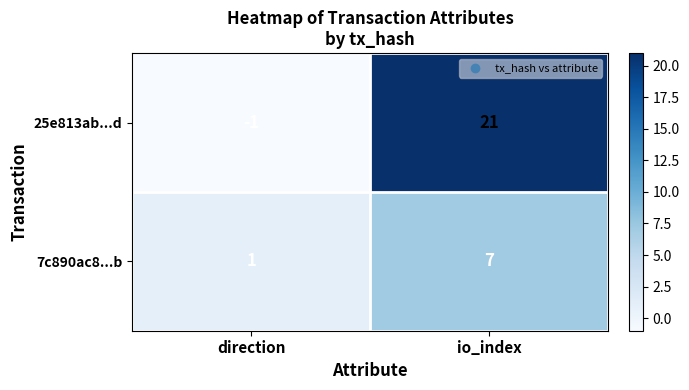

Which series has the largest range (max minus min)?

25e813ab...d